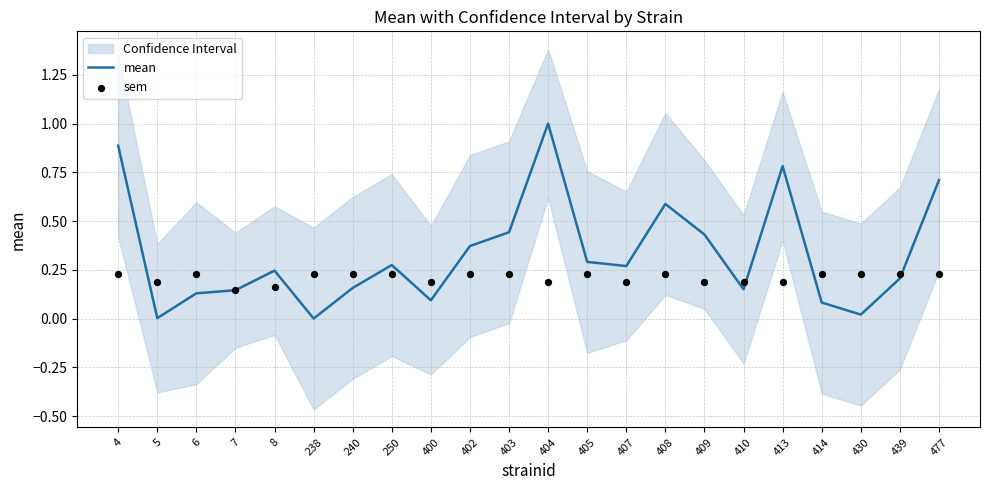

The mean series shows 0.1 at 407. True or false?

False